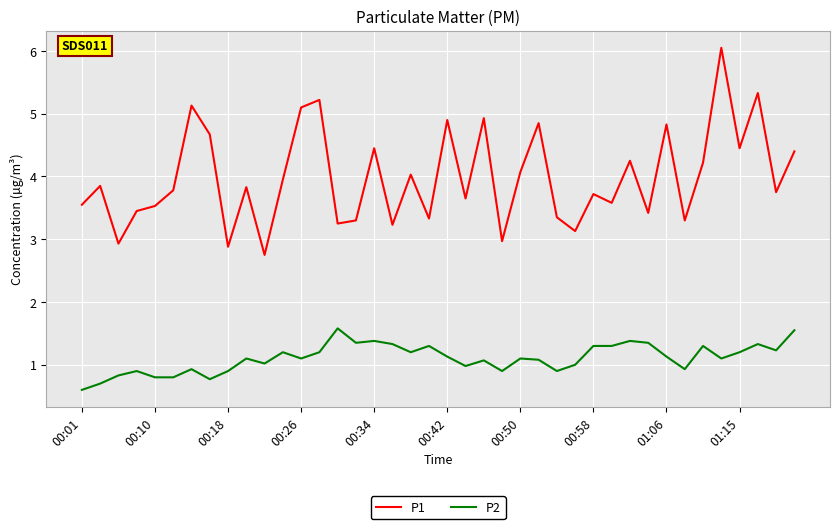

What is the minimum value for P2?

0.6